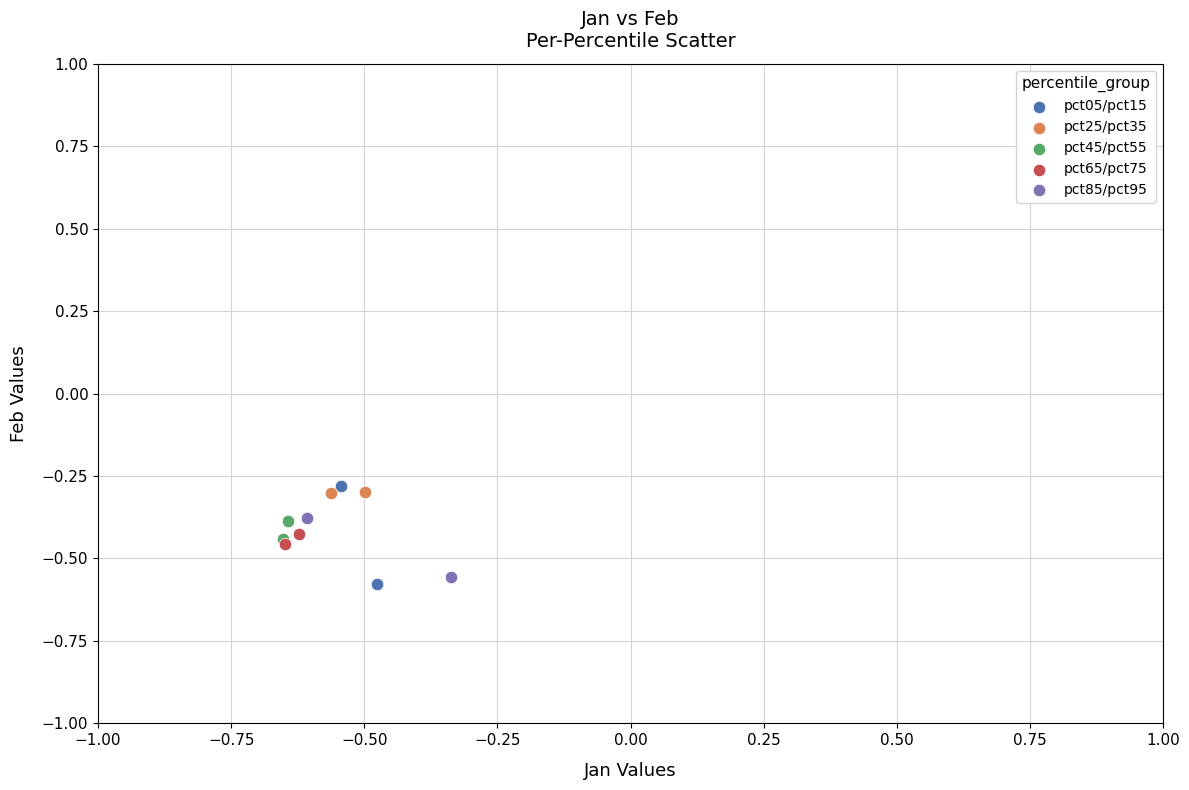

Which series reaches the minimum Y coordinate?

pct05/pct15